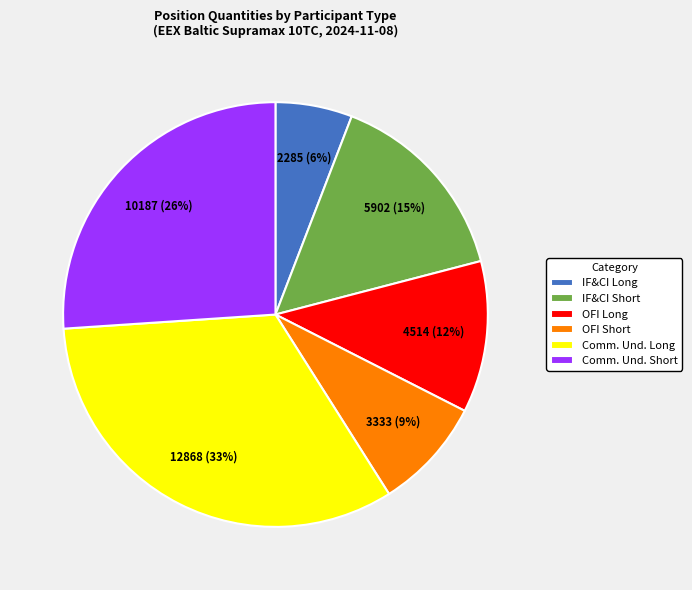

To the nearest percent, what is the difference between the largest and smallest slice percentages?

27%